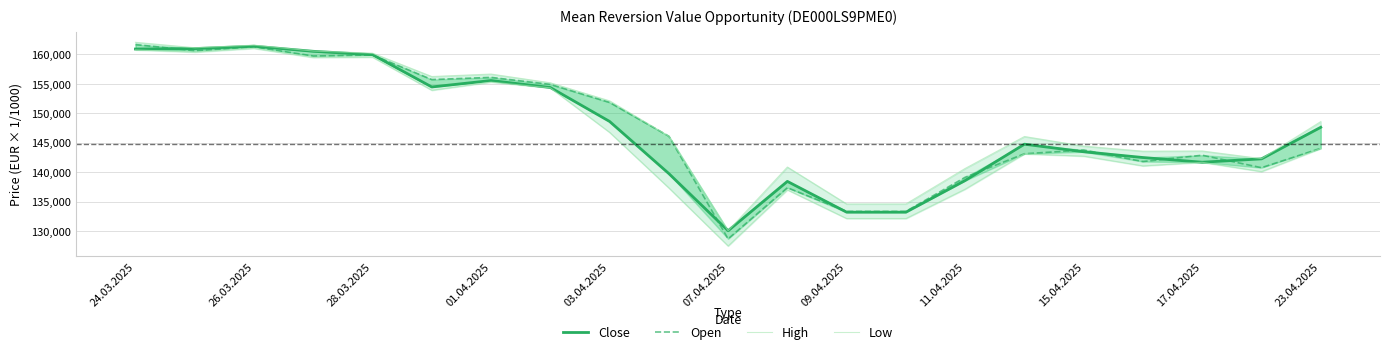

What is the highest value of the Close series?

161372